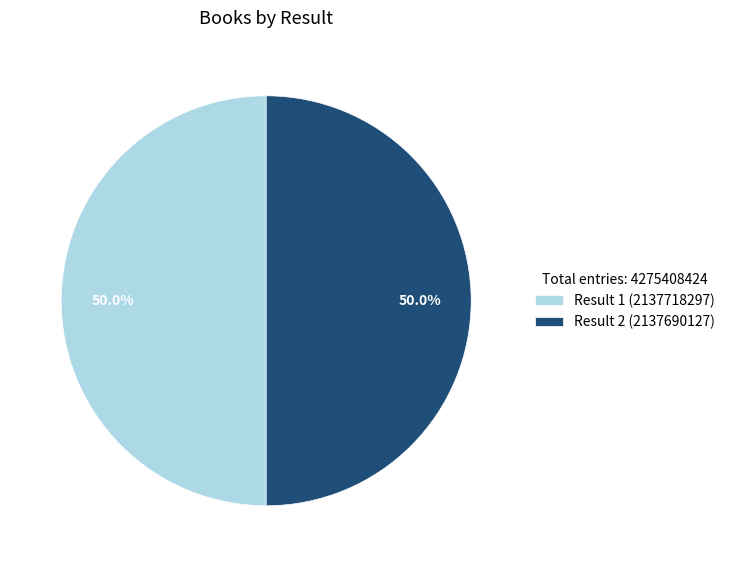

What is the total percentage of Result 2 (2137690127) and Result 1 (2137718297)?

100.0%